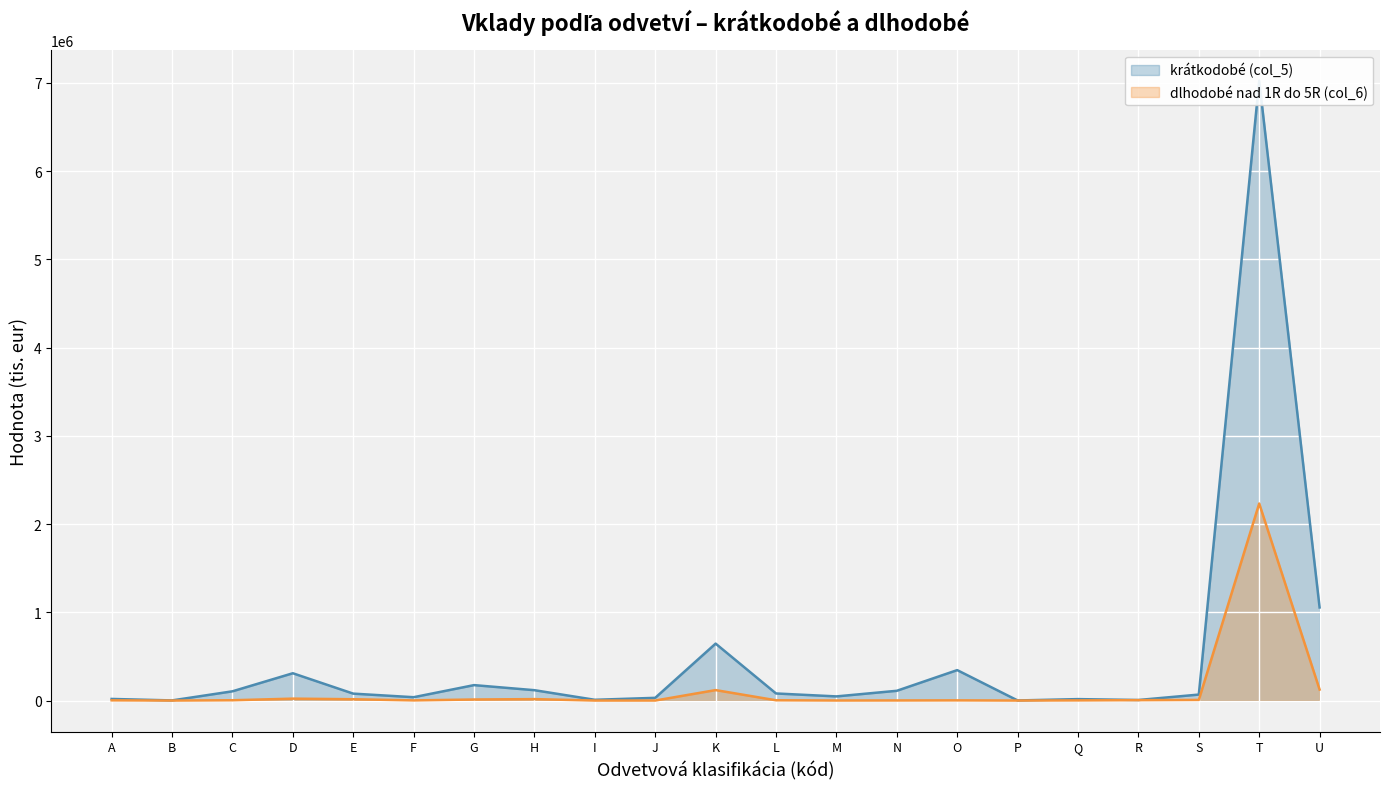

How many lines are shown in the chart?

2